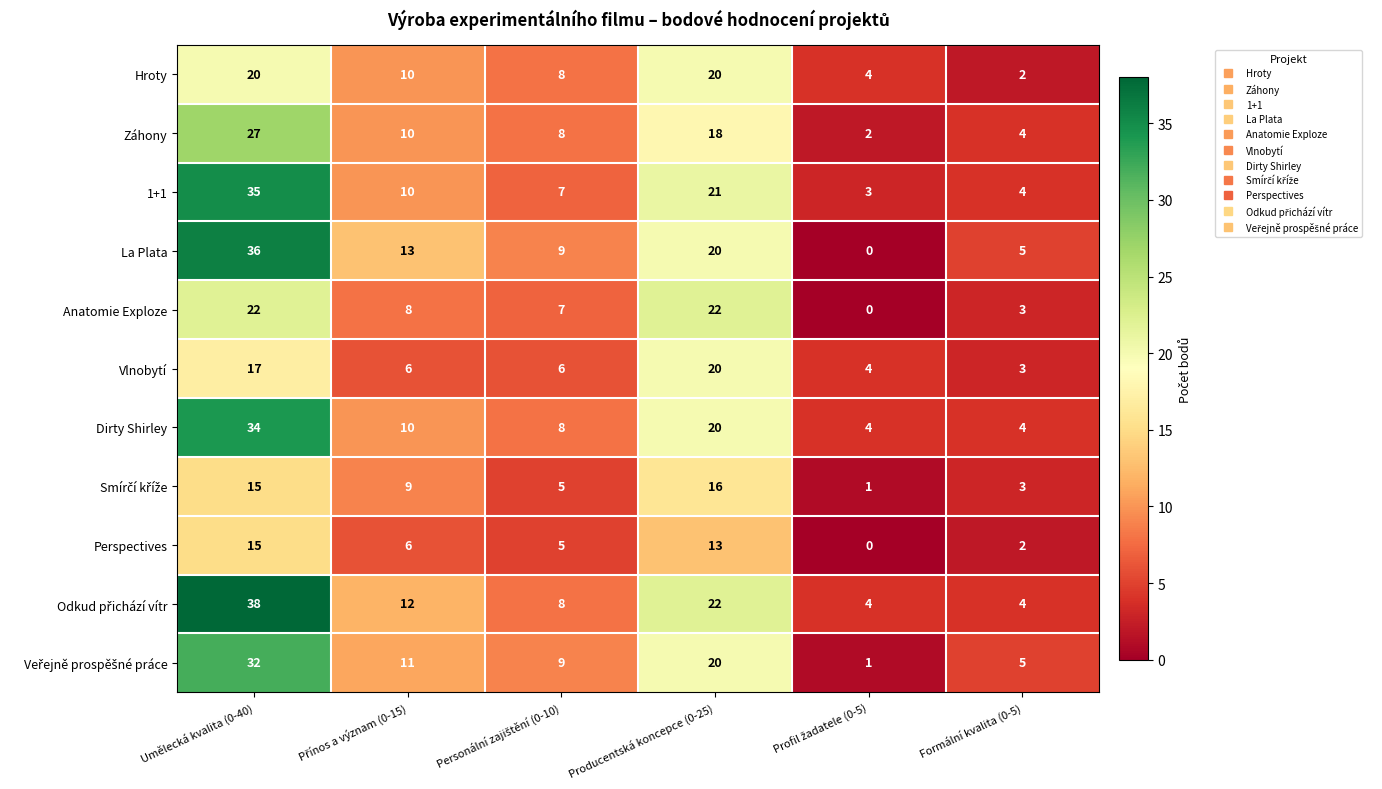

What is the total value across all series at Formální kvalita (0-5)?

39